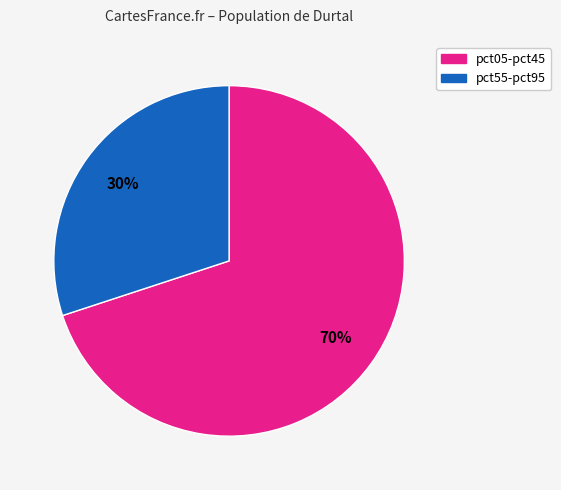

To the nearest percent, what is the difference between the largest and smallest slice percentages?

40%